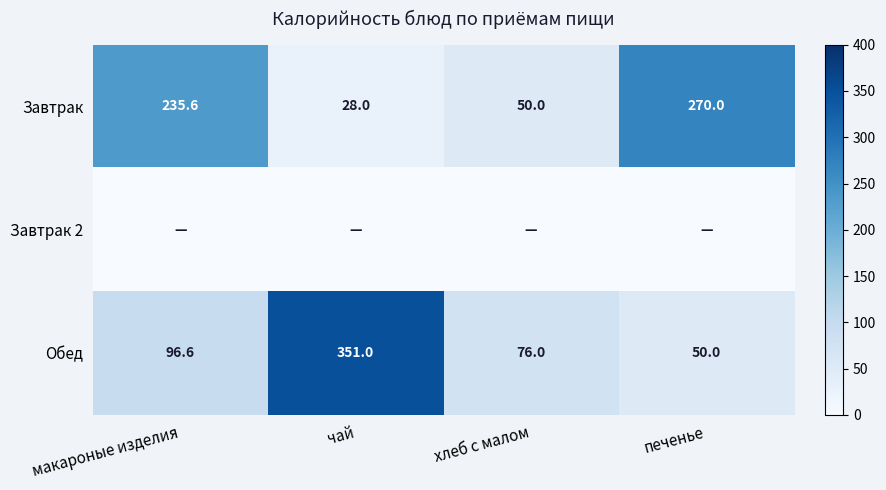

Rank the categories by Завтрак value from lowest to highest.

чай, хлеб с малом, макароные изделия, печенье